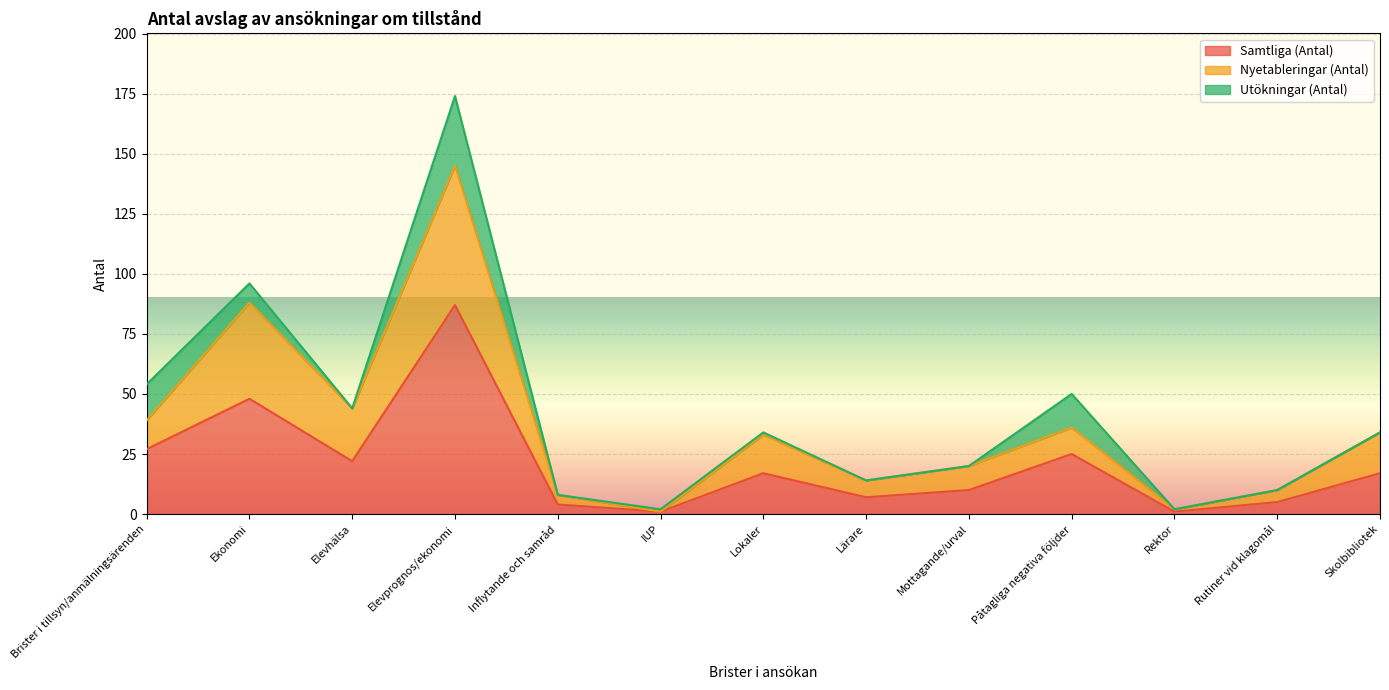

How many lines are shown in the chart?

3